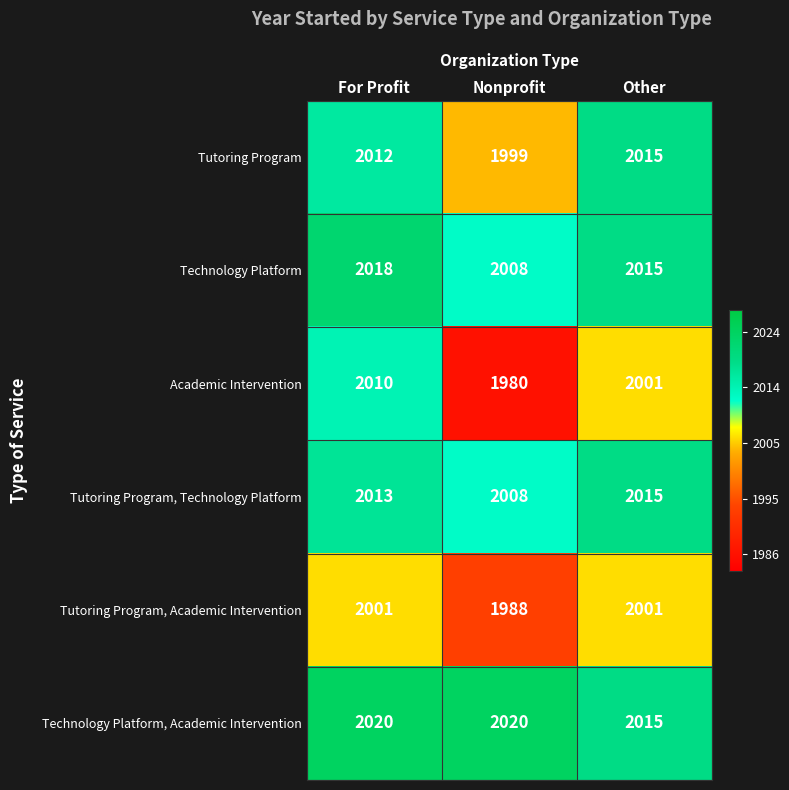

The Technology Platform series shows 568 at For Profit. True or false?

False